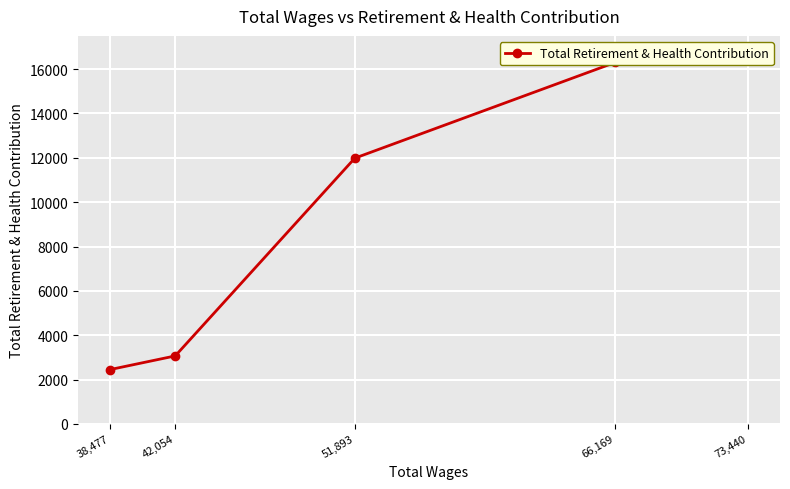

What is the ratio of the value at 51,893 to the value at 73,440?

0.7